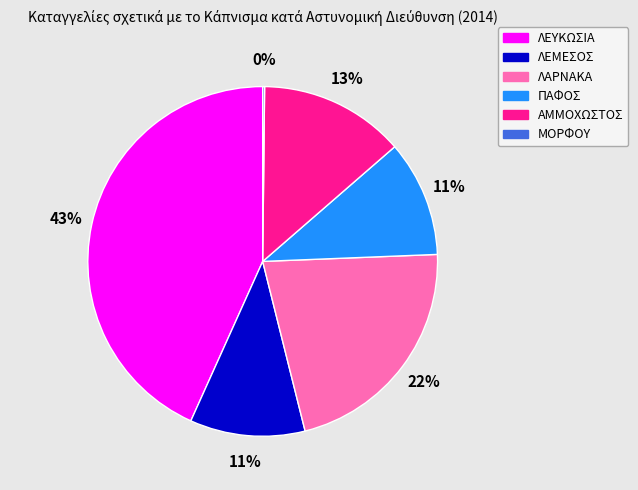

Is it true that ΛΑΡΝΑΚΑ is 22% of the pie?

True